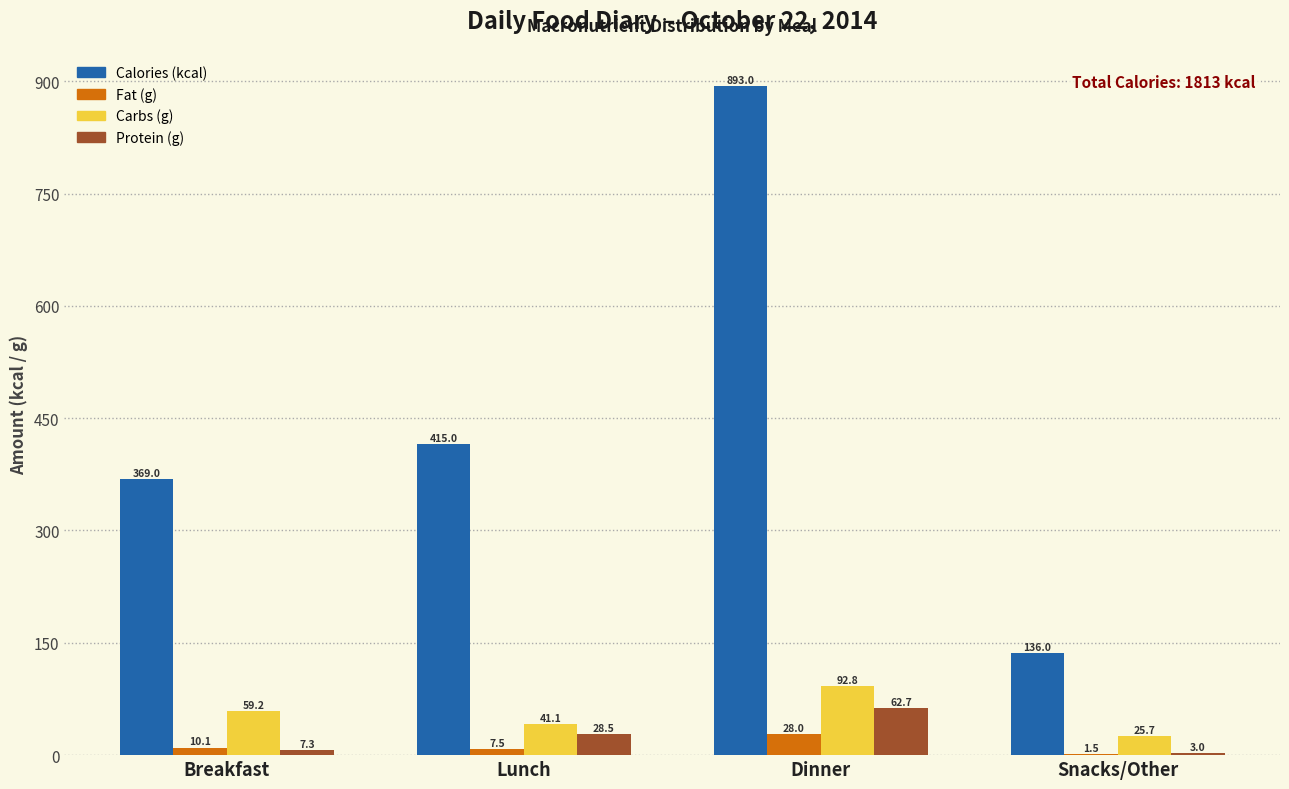

What is the approximate value of Carbs (g) at Snacks/Other?

25.7